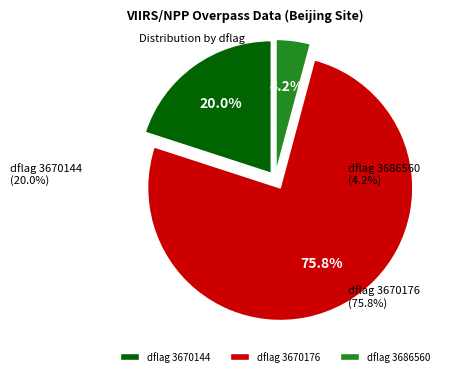

Which has a higher value, dflag 3670144 or dflag 3686560?

dflag 3670144